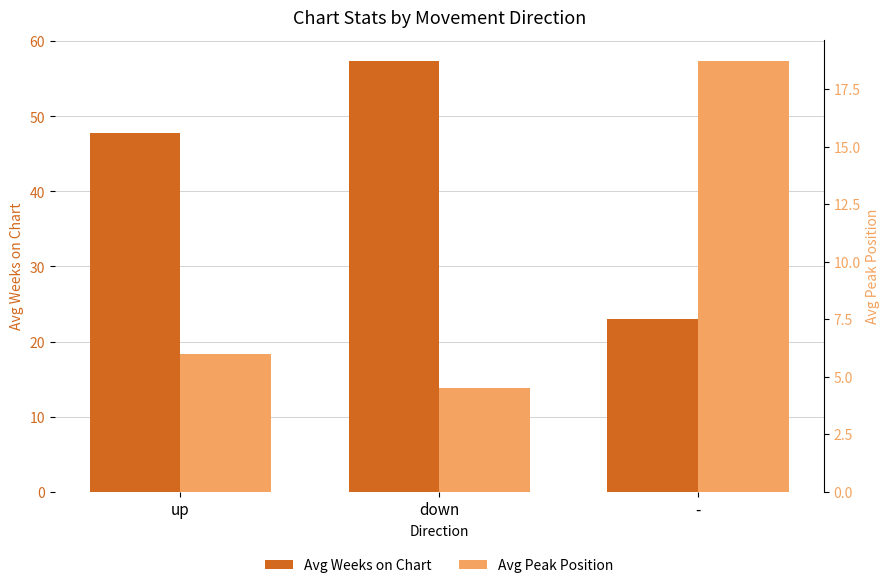

At which label is Avg Peak Position closest to 11?

up